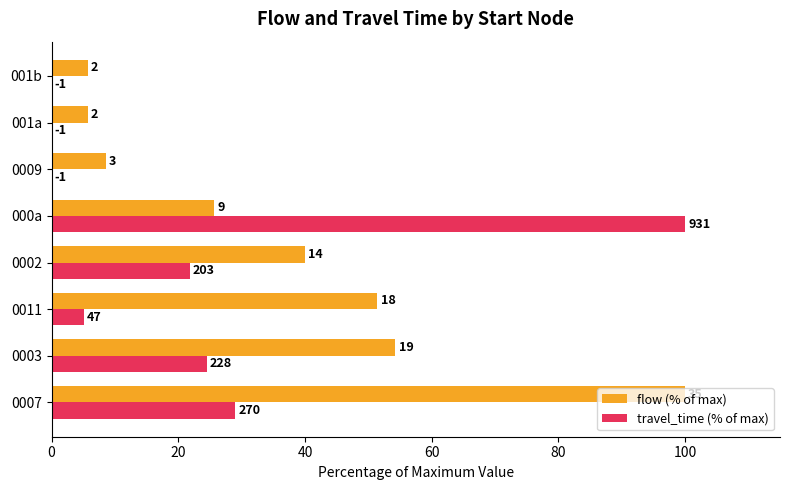

What are all the series names shown in the legend?

flow (% of max), travel_time (% of max)